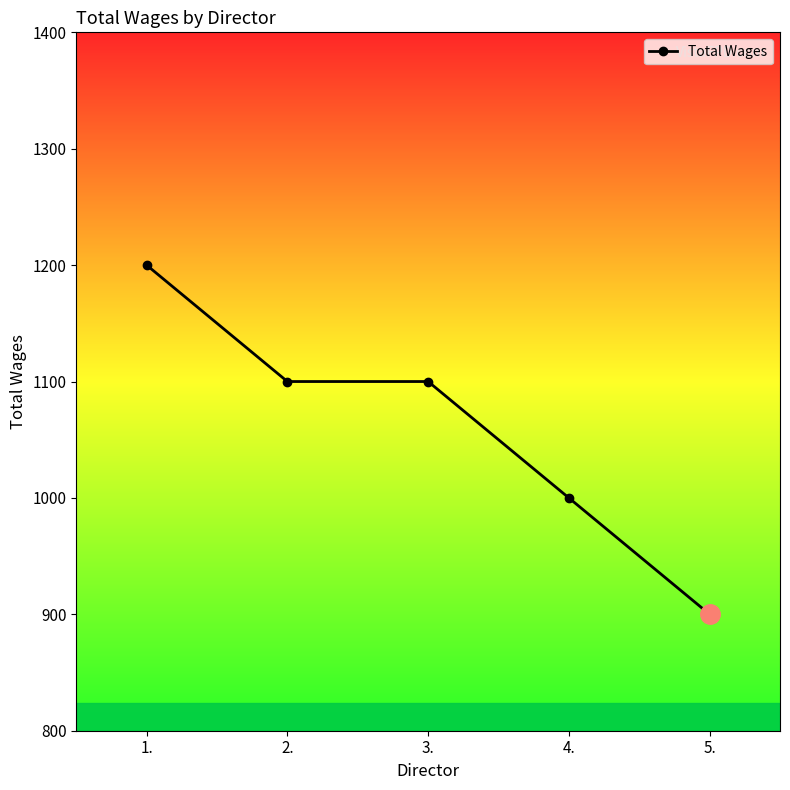

The value at 5. is 900. True or false?

True